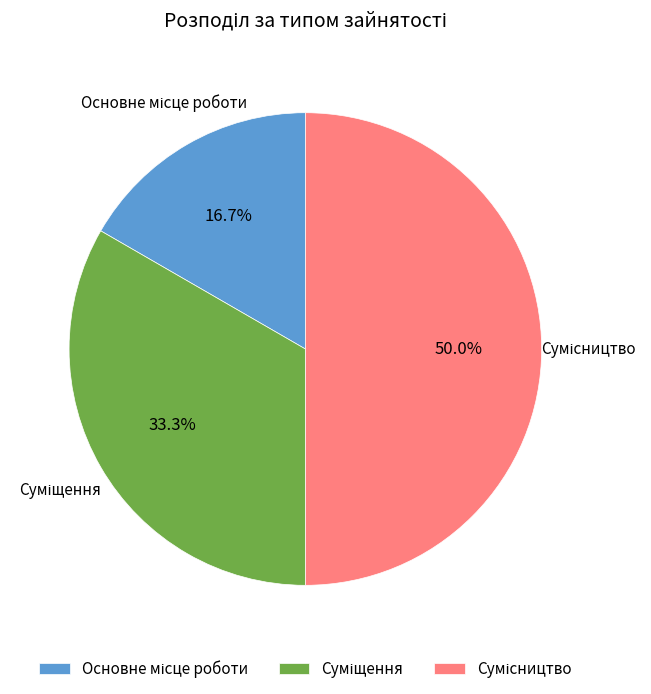

To the nearest percent, what is the average slice percentage?

33%